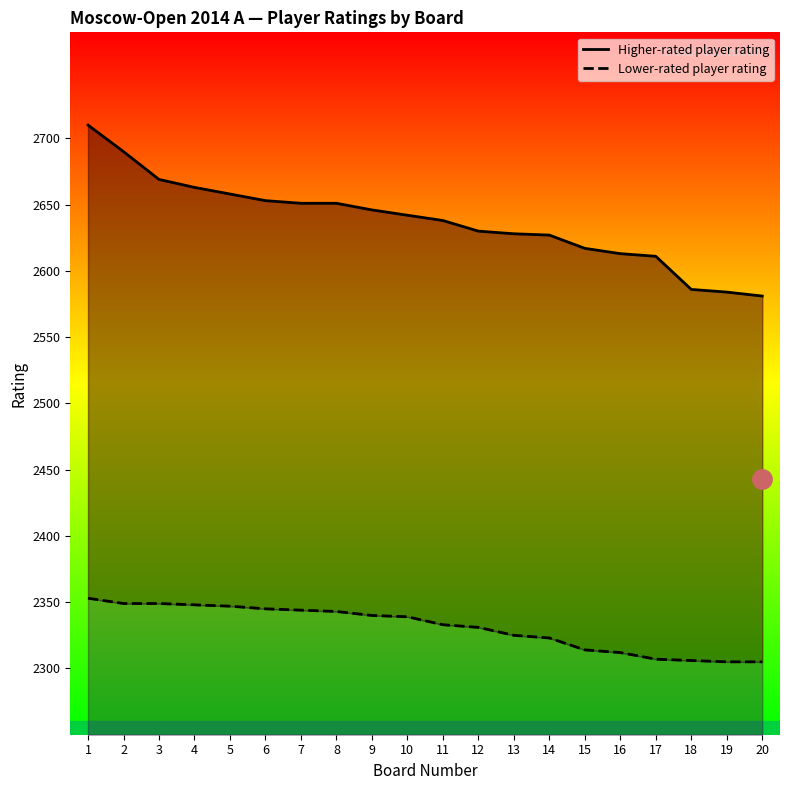

Which series has the largest total across all categories?

Higher-rated player rating